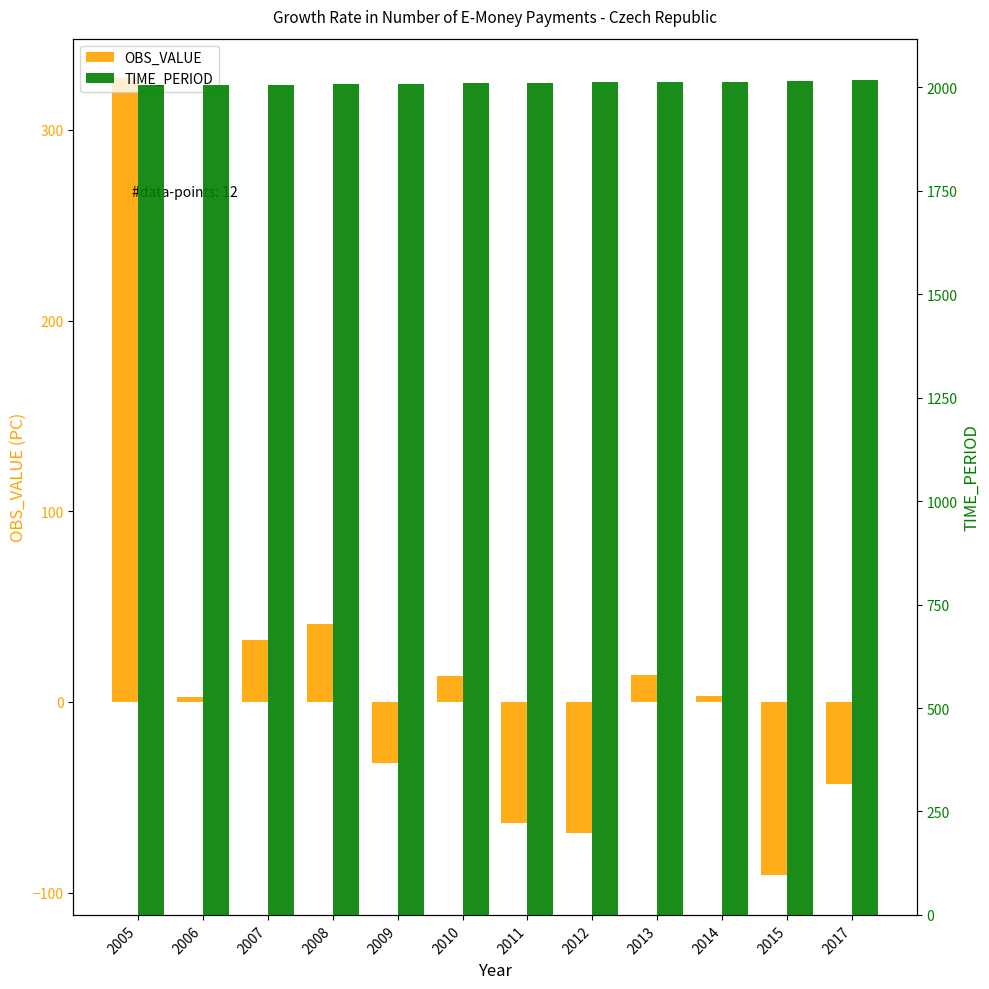

Which series has the largest total across all categories?

TIME_PERIOD